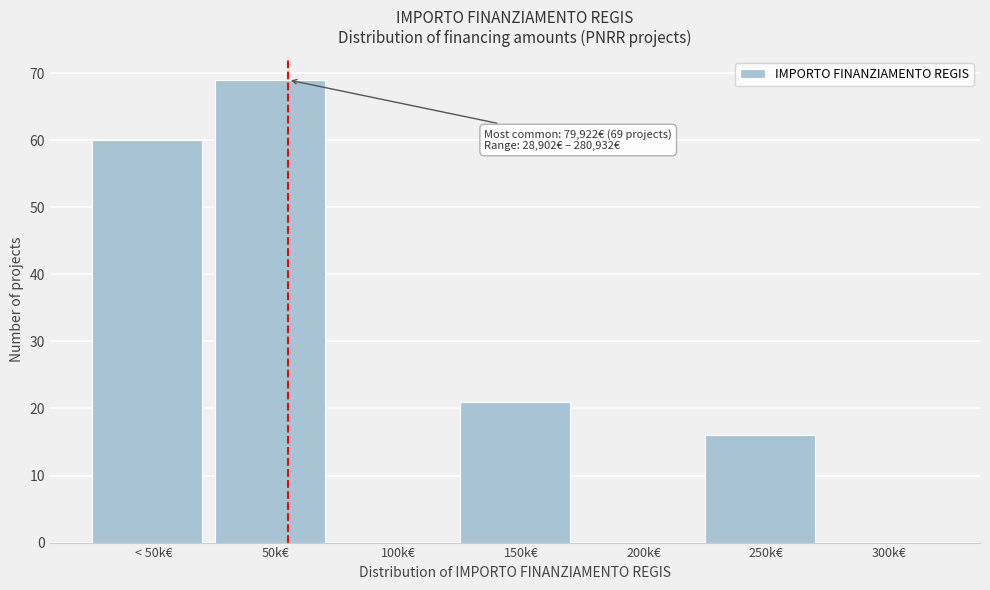

Reading left to right, transcribe all the data shown in this chart.

< 50k€=60	50k€=69	100k€=0	150k€=21	200k€=0	250k€=16	300k€=0